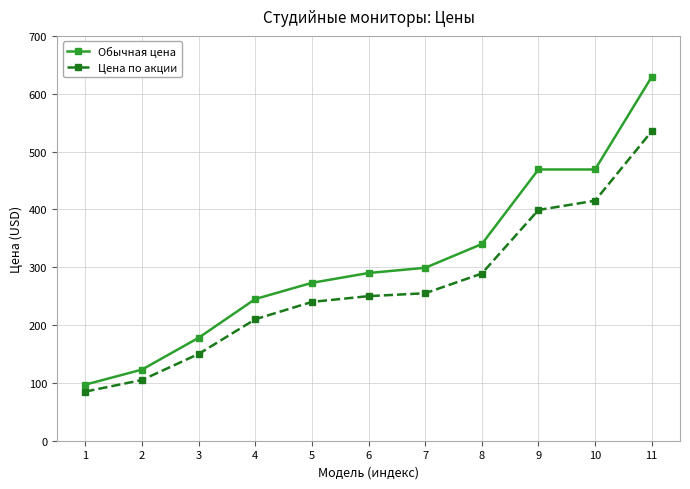

The value of Цена по акции at 2 is 65. True or false?

False